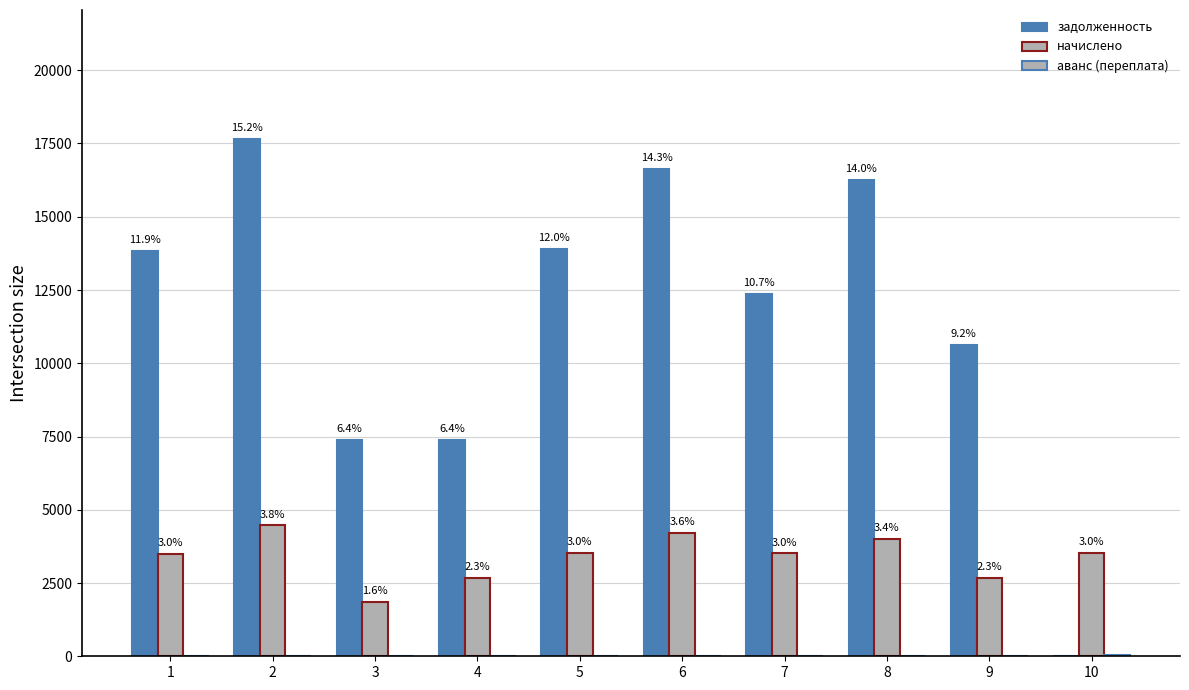

Rank the series by their maximum value, from highest to lowest.

задолженность, начислено, аванс (переплата)